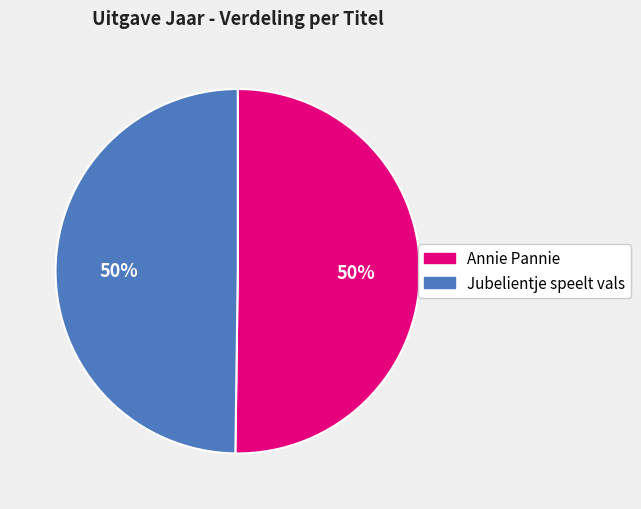

To the nearest percent, what is the combined percentage of Annie Pannie and Jubelientje speelt vals?

100%